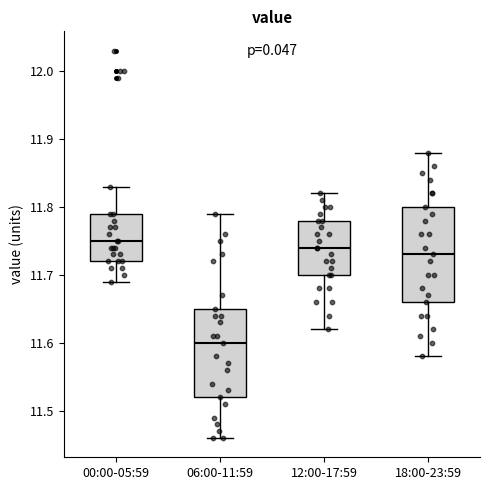

Where does the upper whisker of the box for 18:00-23:59 end on the y-axis? The values are not printed on the chart, so give them approximately, as read against the axis.

11.88